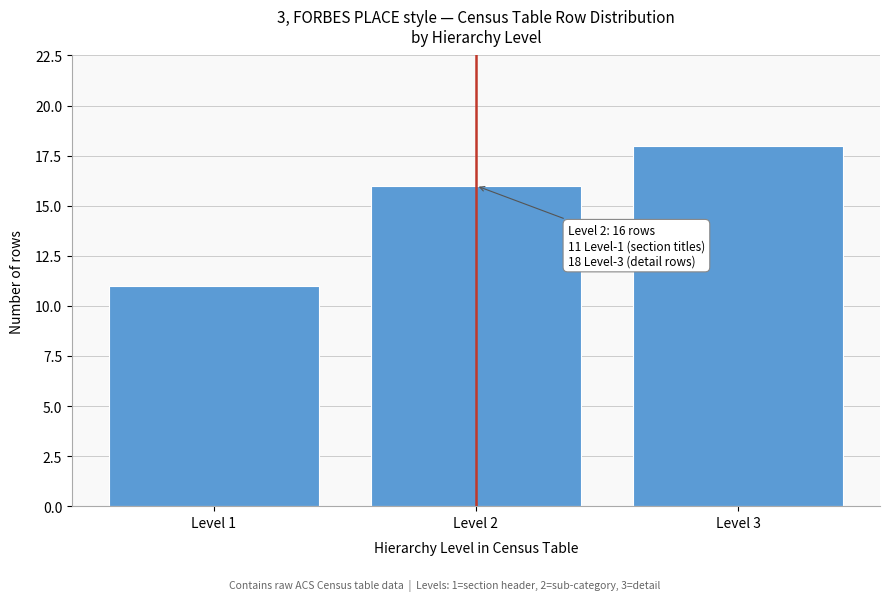

Reading left to right, what are all the values shown in this chart?

11	16	18